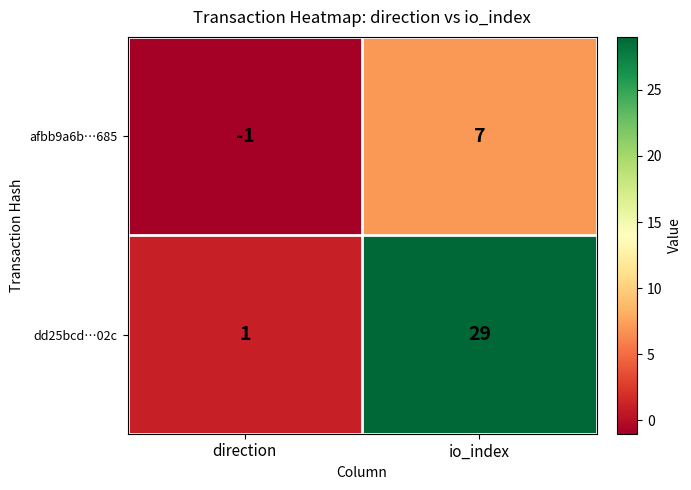

The value of afbb9a6b…685 at direction is -1. True or false?

True